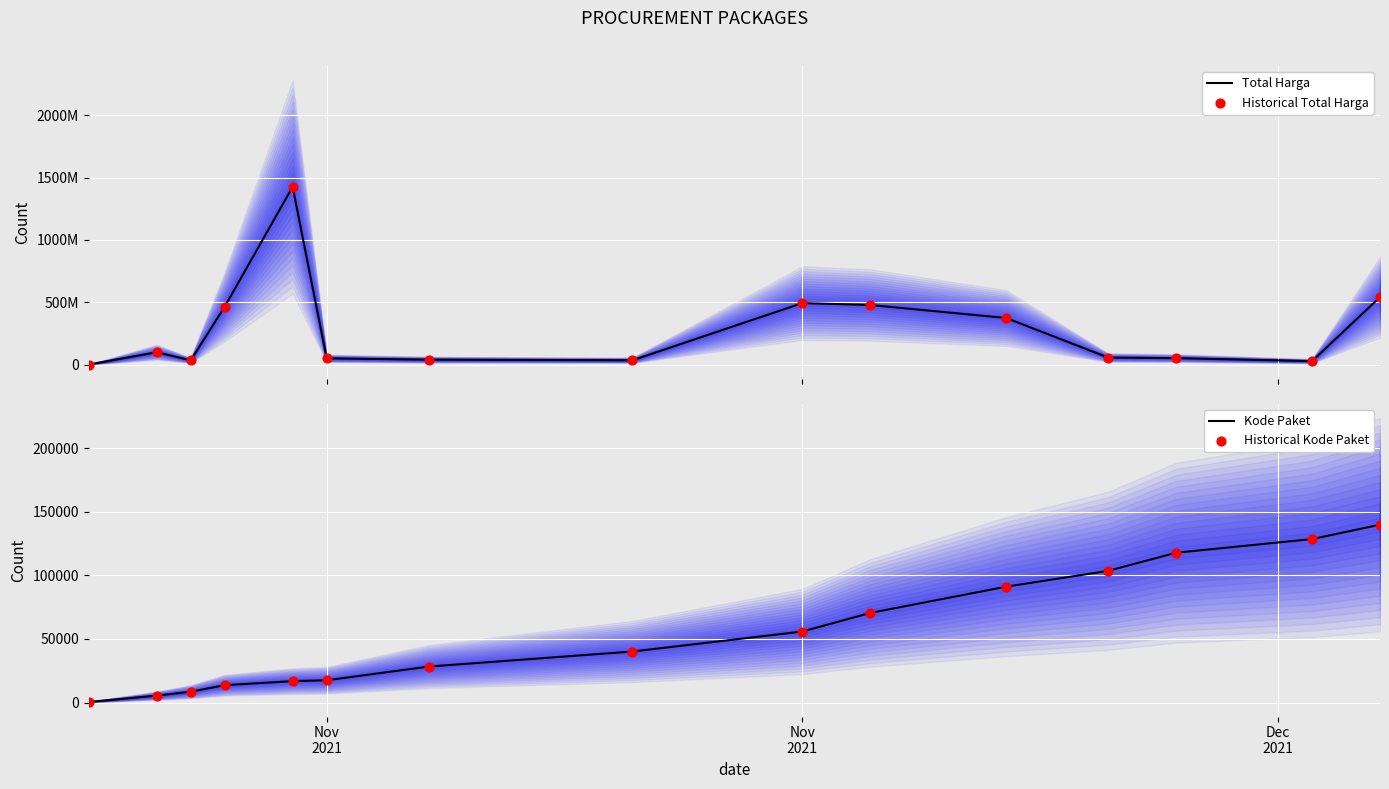

Which series reaches the maximum Y coordinate?

Total Harga